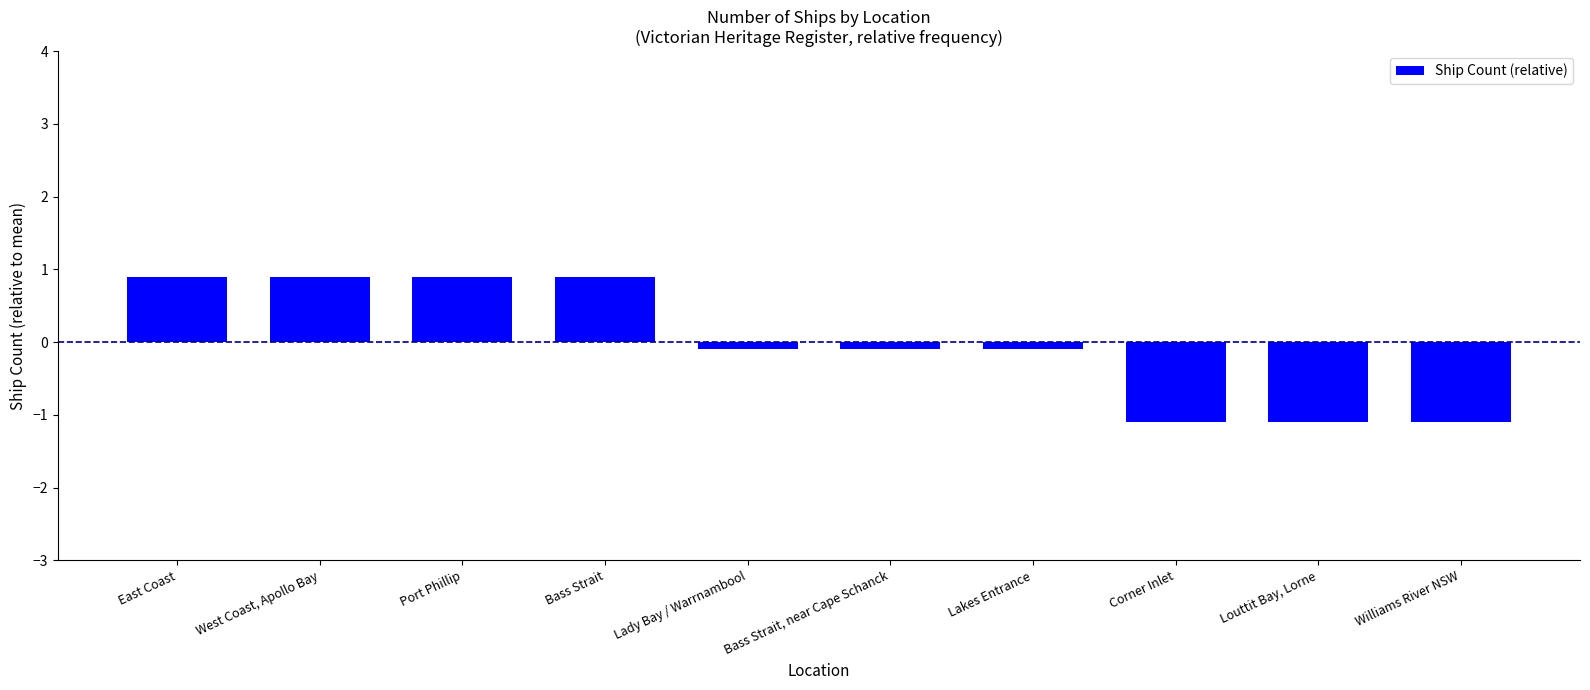

What position from the left is Bass Strait, near Cape Schanck?

6